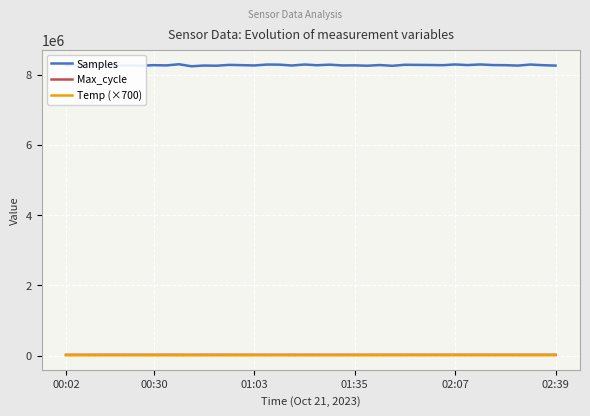

How many lines are shown in the chart?

3